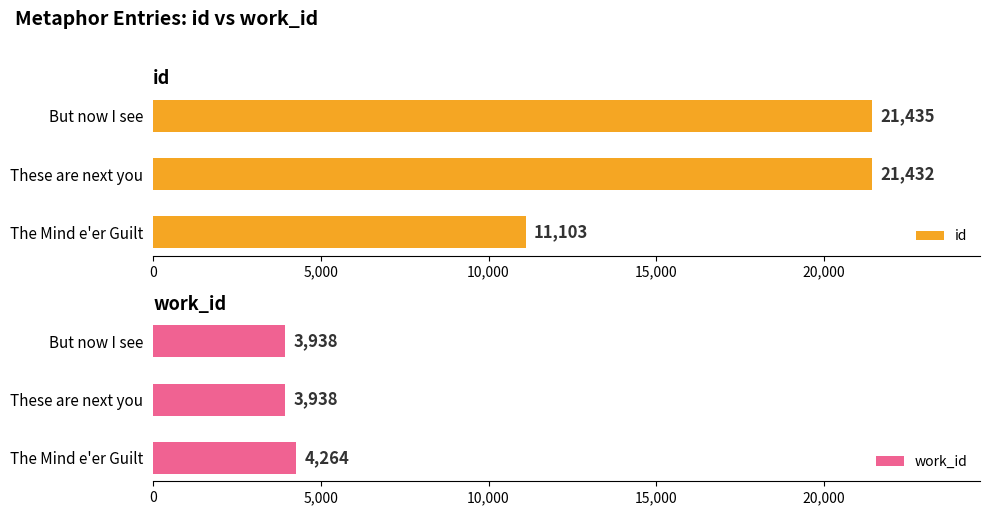

How many distinct data groups are displayed?

2